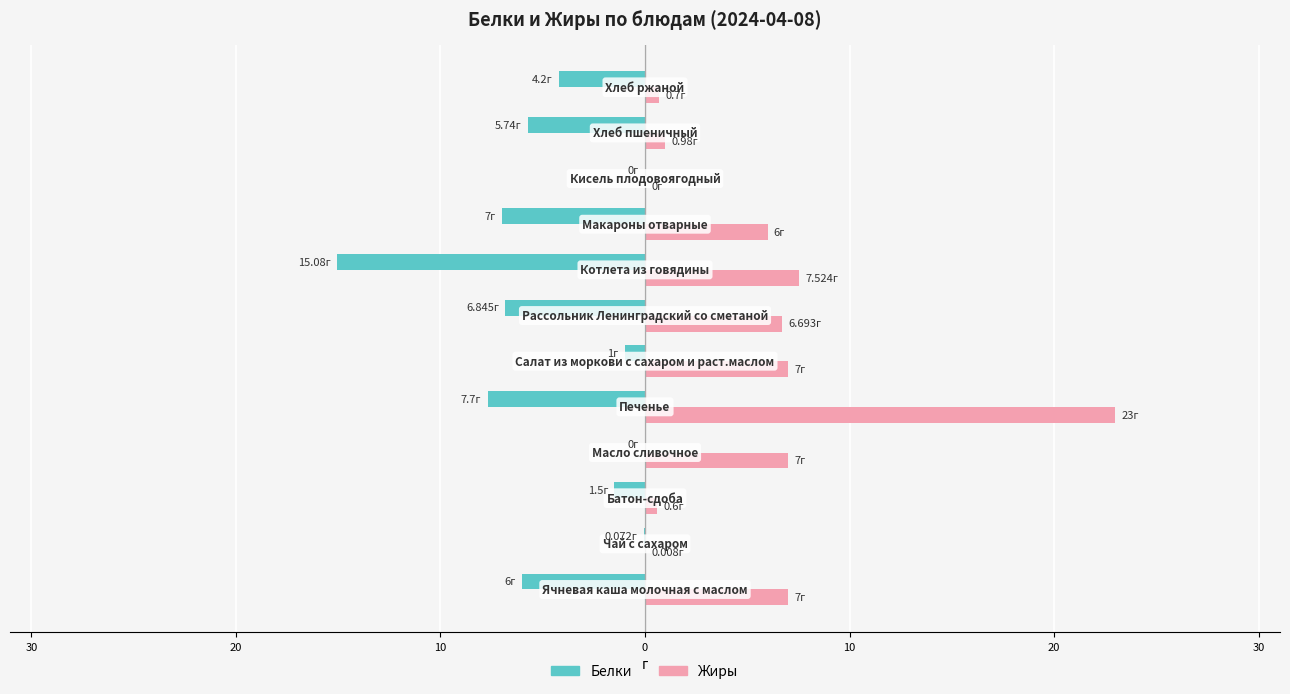

Rank the series by their maximum value, from highest to lowest.

Жиры, Белки